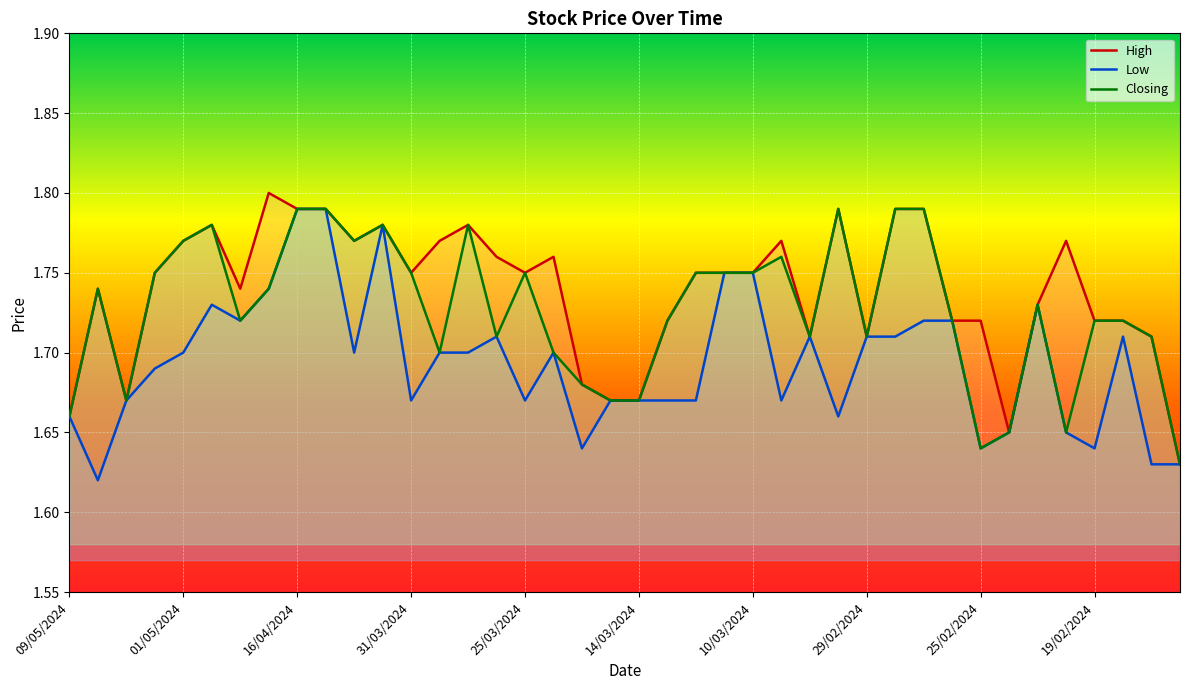

How many Low values are between 1 and 2?

40